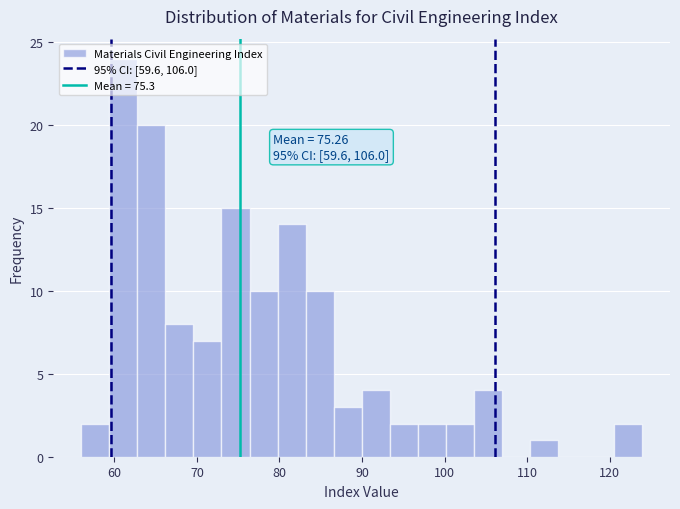

Around what value on the x-axis is the tallest bar? Give the approximate position of its centre, as read against the axis.

61